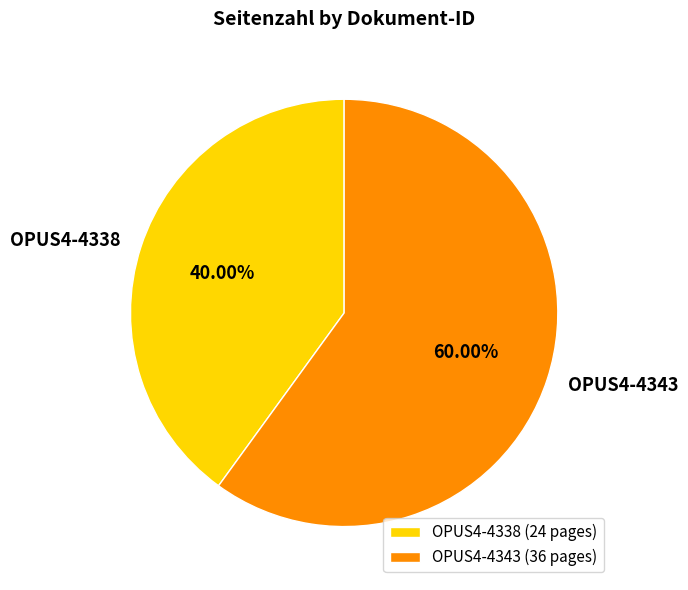

Which slice is the largest?

OPUS4-4343